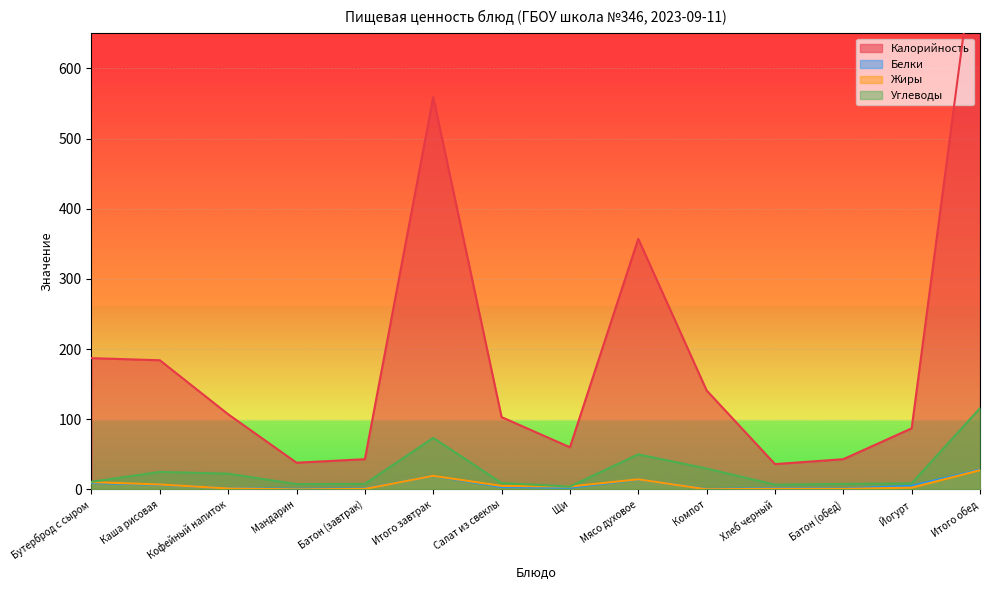

How many values in the Жиры series exceed 4?

7